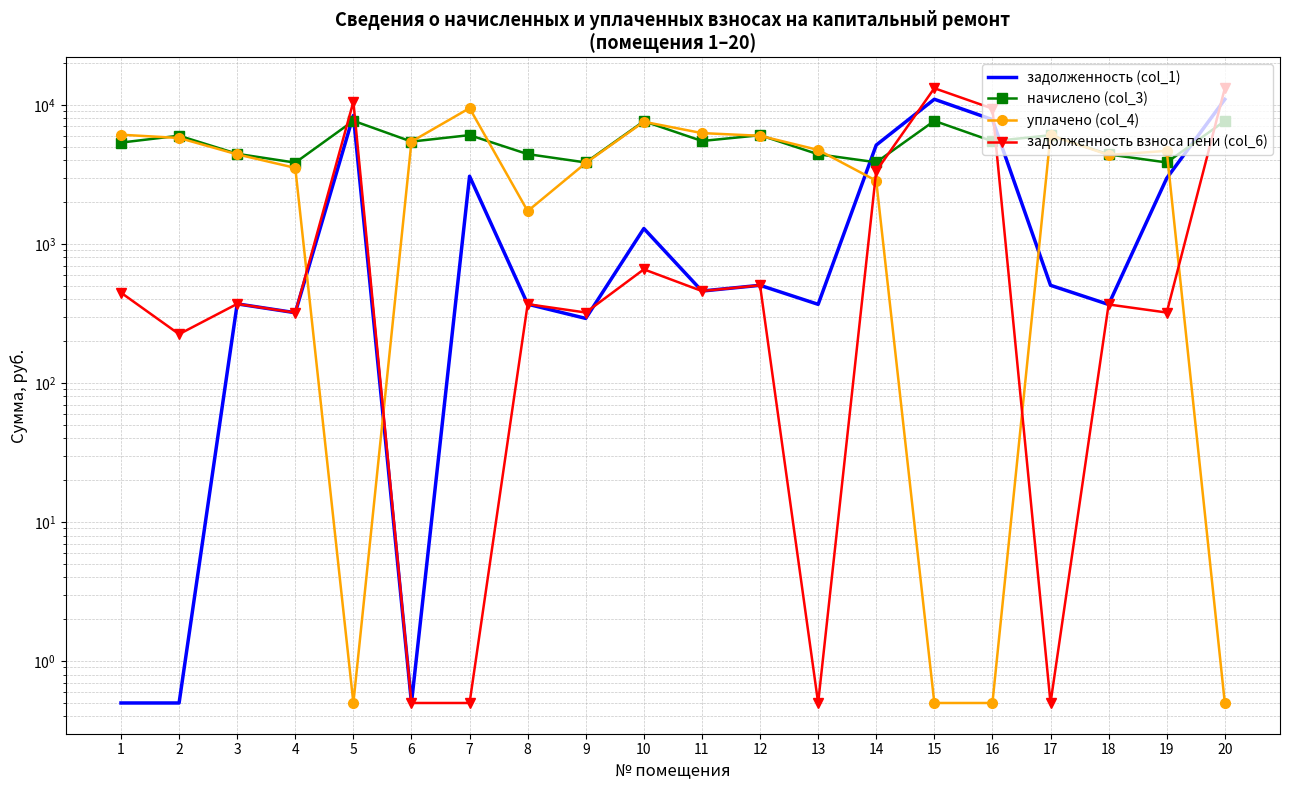

What is the minimum value shown in the chart?

0.5